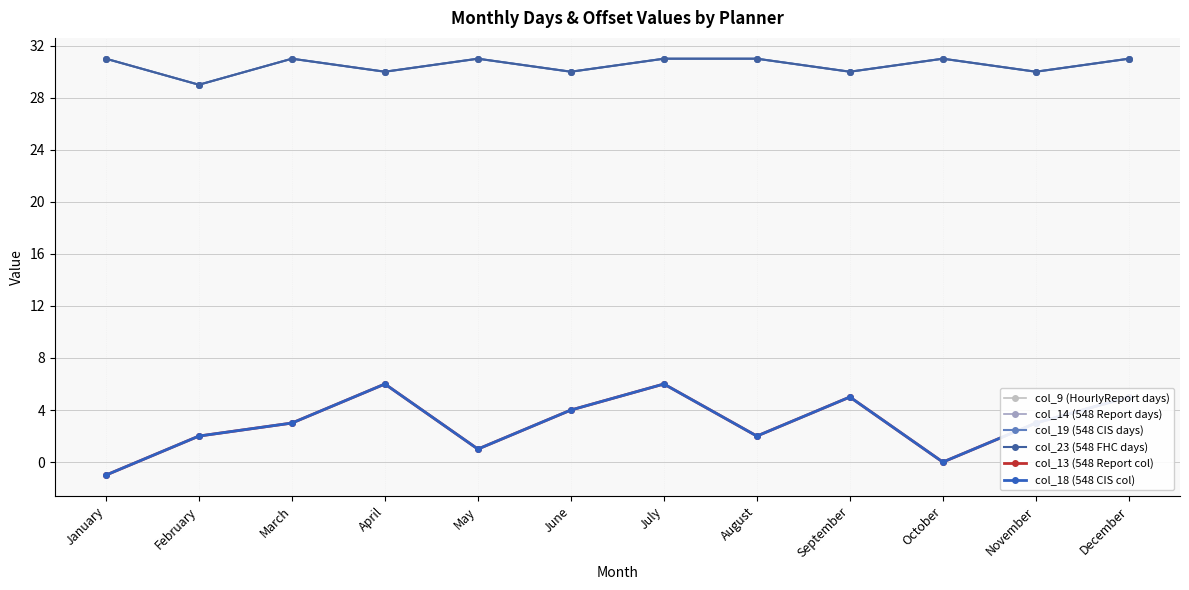

Reading left to right, extract all data points from this chart.

col_9 (HourlyReport days): 31	29	31	30	31	30	31	31	30	31	30	31
col_14 (548 Report days): 31	29	31	30	31	30	31	31	30	31	30	31
col_19 (548 CIS days): 31	29	31	30	31	30	31	31	30	31	30	31
col_23 (548 FHC days): 31	29	31	30	31	30	31	31	30	31	30	31
col_13 (548 Report col): -1	2	3	6	1	4	6	2	5	0	3	5
col_18 (548 CIS col): -1	2	3	6	1	4	6	2	5	0	3	5